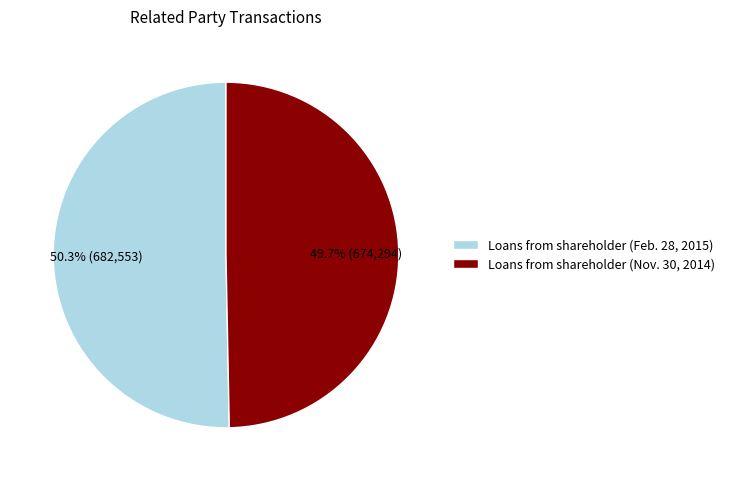

How much of the chart is everything except Loans from shareholder (Feb. 28, 2015)?

49.7%